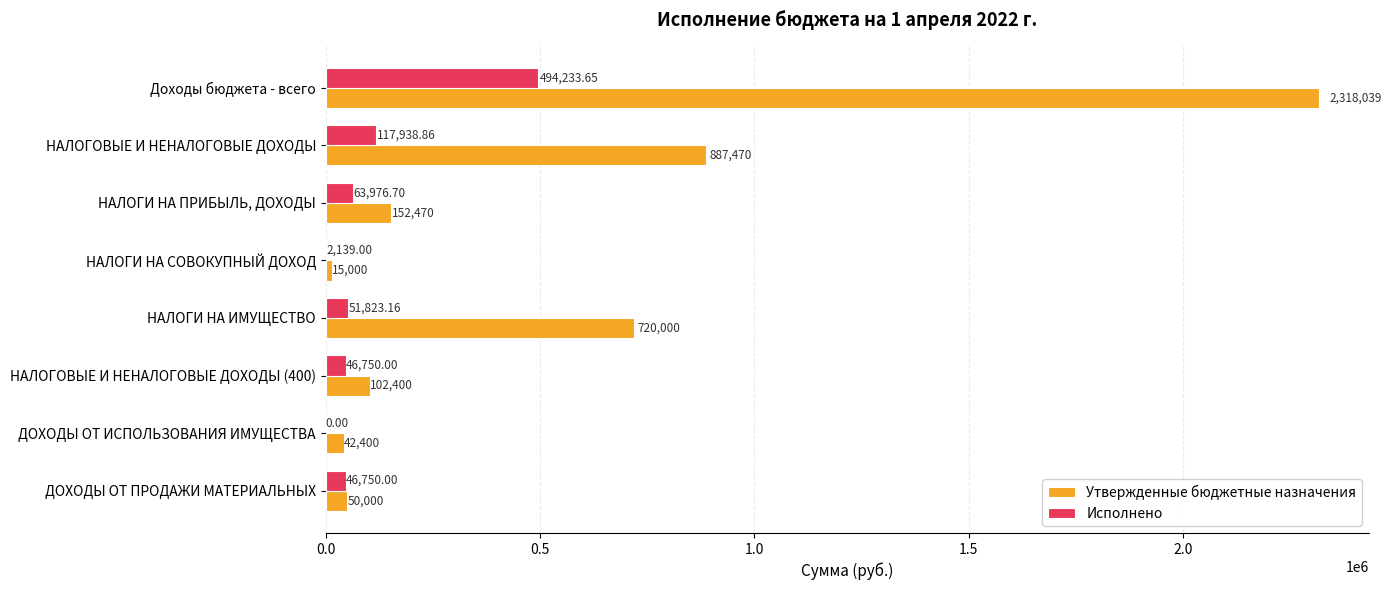

Which series changed the most between НАЛОГИ НА ПРИБЫЛЬ, ДОХОДЫ and НАЛОГИ НА СОВОКУПНЫЙ ДОХОД?

Утвержденные бюджетные назначения